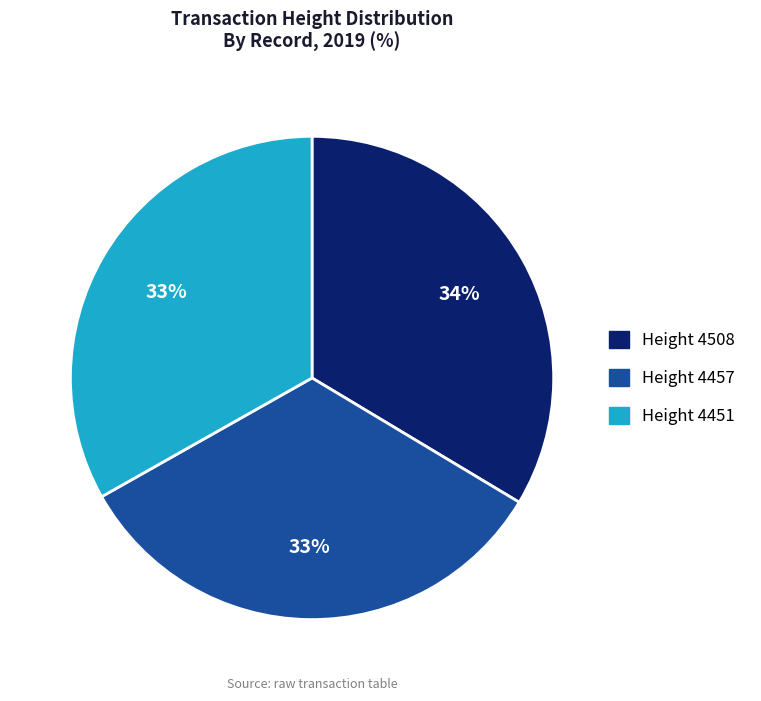

What is the ratio of the value at Height 4508 to the value at Height 4451?

1.0